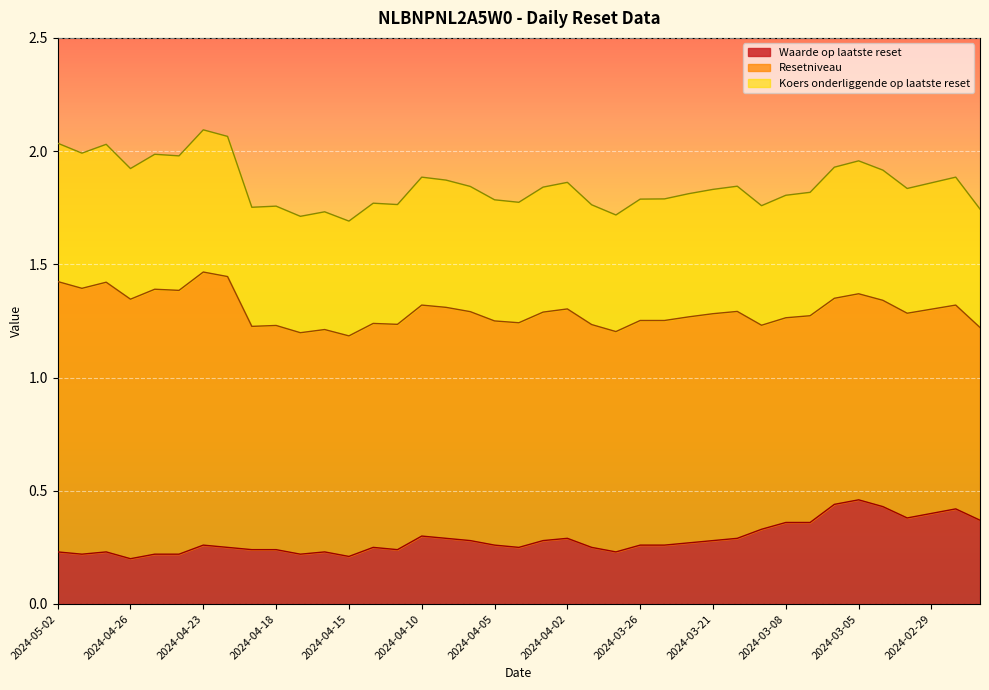

What is the average value of the Waarde op laatste reset series?

0.3